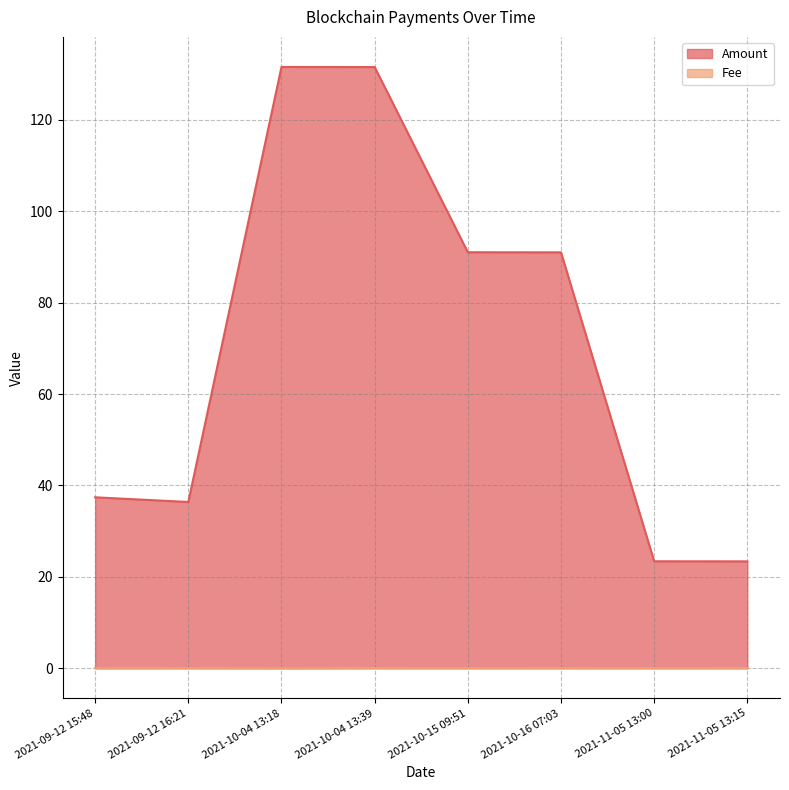

What is the lowest value of the Amount series?

23.4